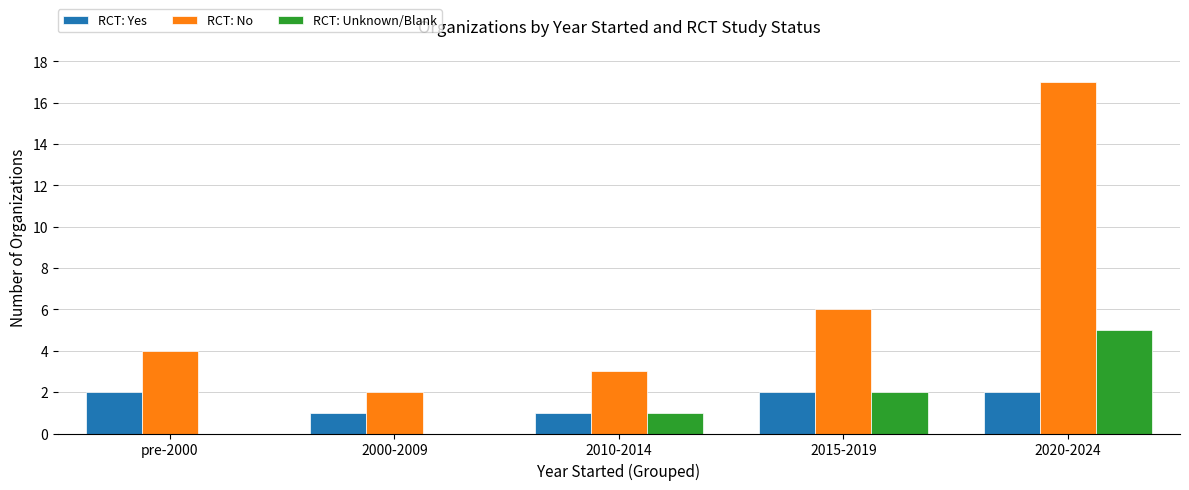

Which series has the widest spread of values?

RCT: No